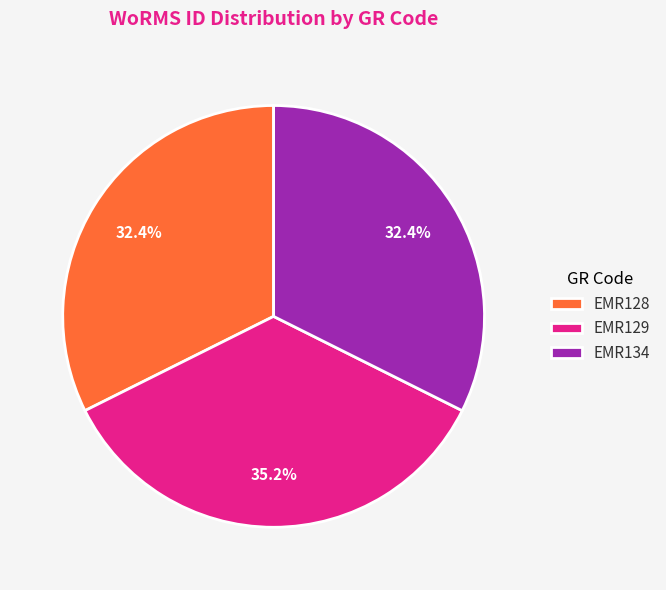

Is EMR129 the majority of the pie?

No